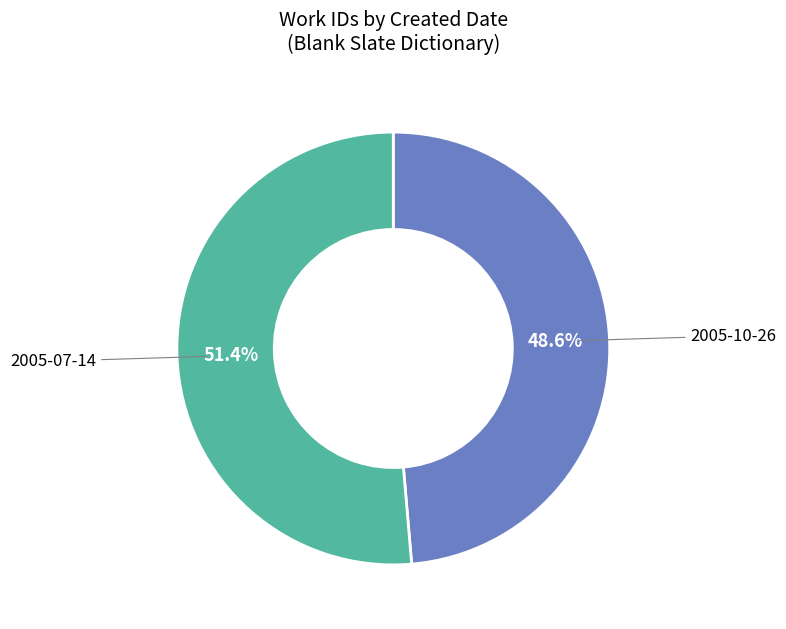

Is there a majority slice in this chart?

Yes